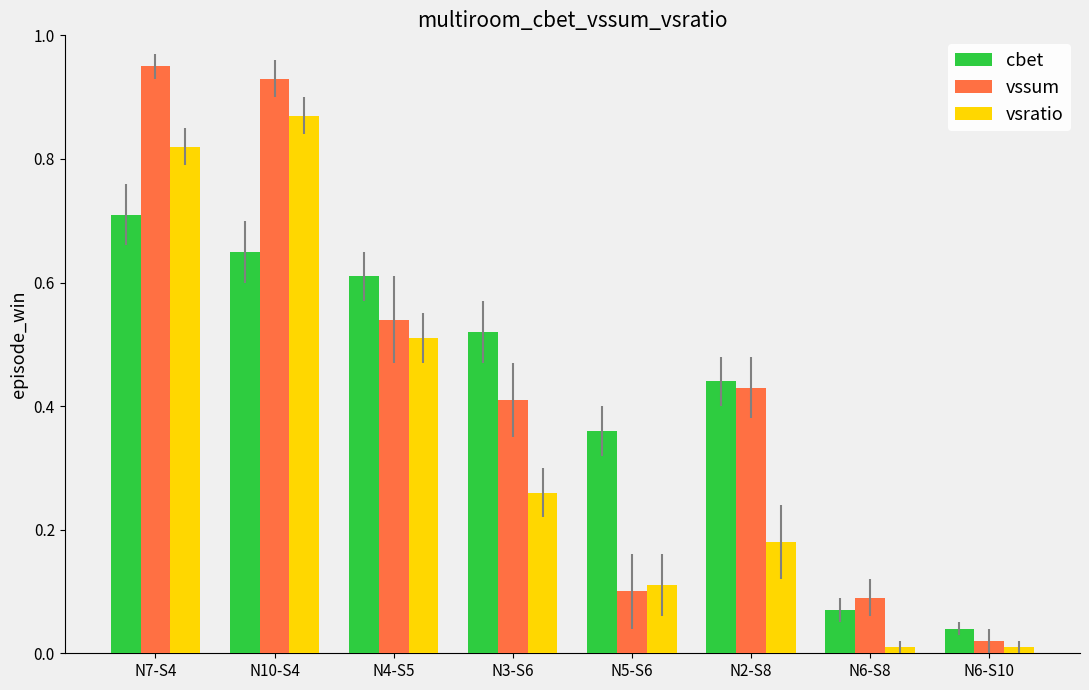

The value of cbet at N6-S10 is 0.0. True or false?

True